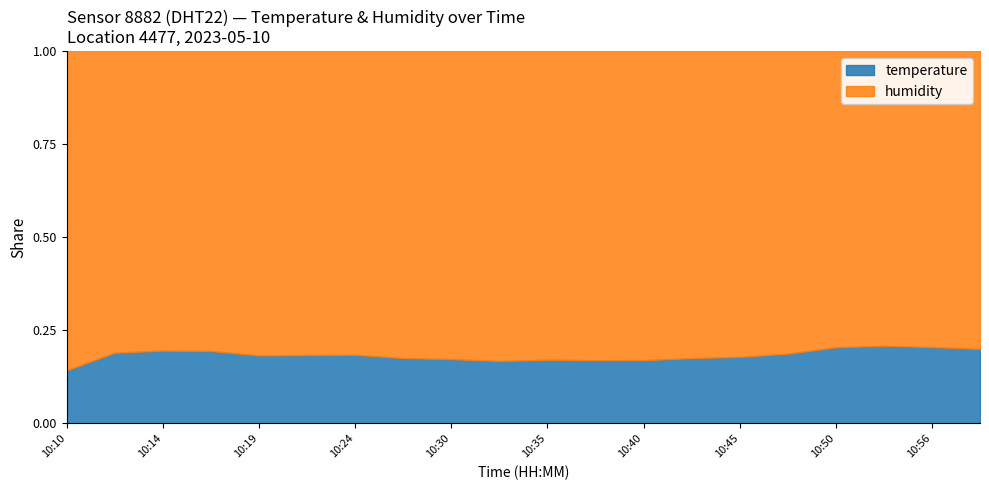

What are all the series names shown in the legend?

temperature, humidity